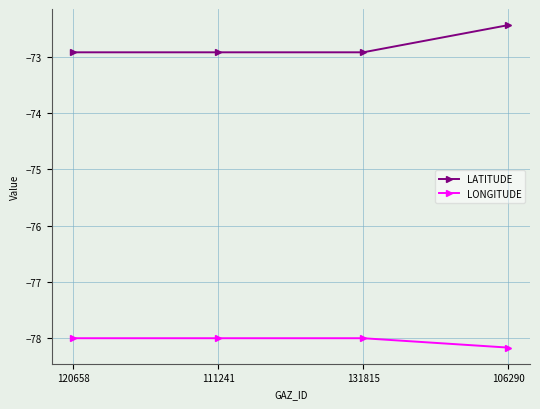

What is the spread (max minus min) of values at 106290?

5.7